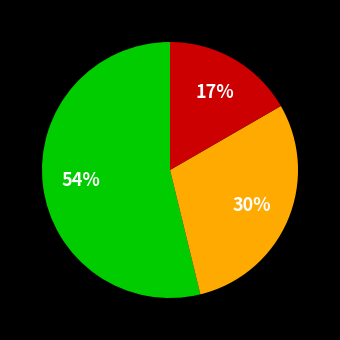

Does any single category account for the majority?

Yes